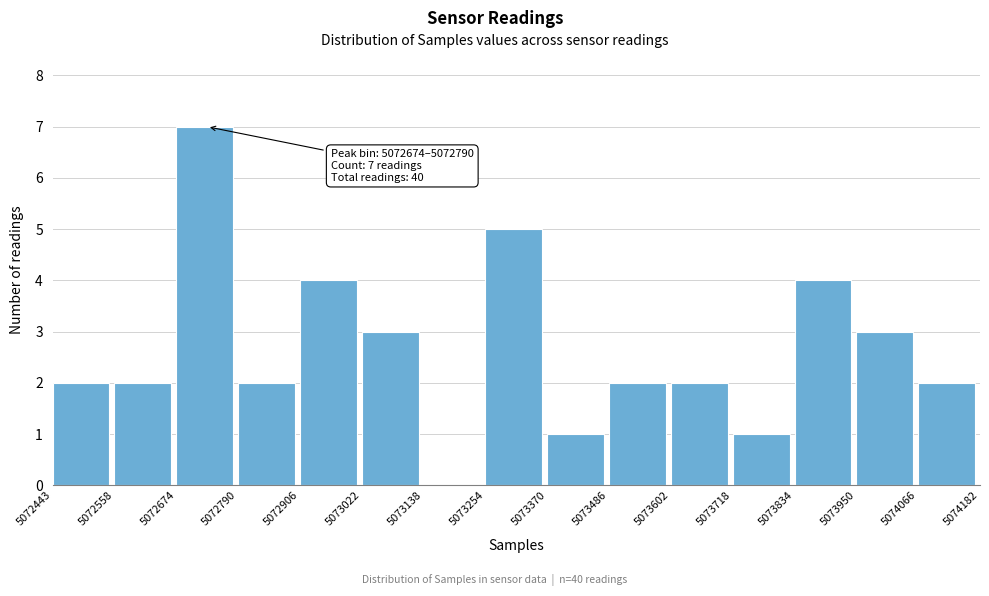

Which range on the x-axis has the tallest bar?

5072674 to 5072790